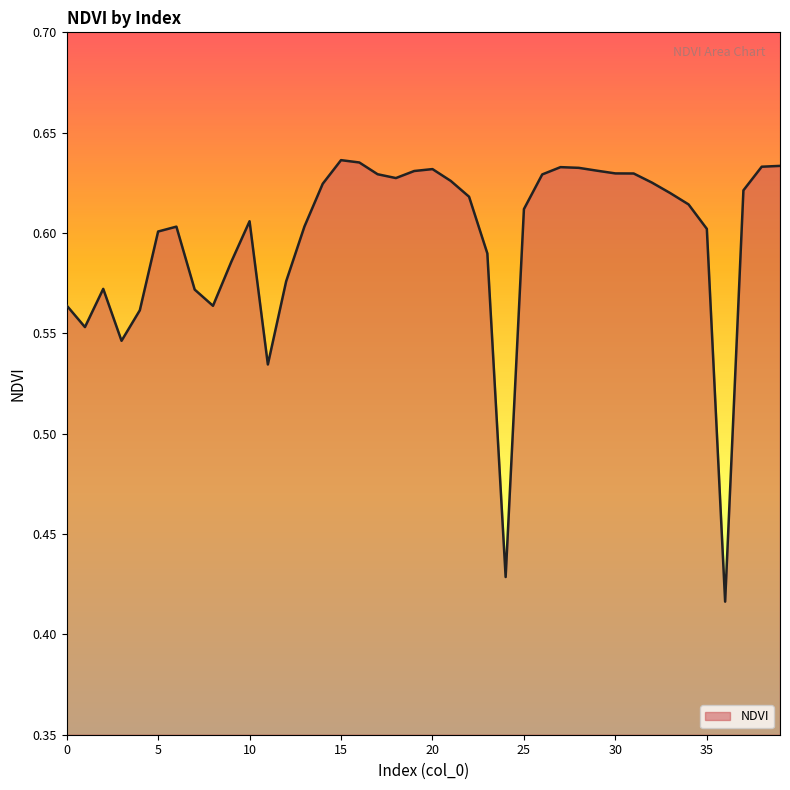

What is the maximum value shown in the chart?

0.6